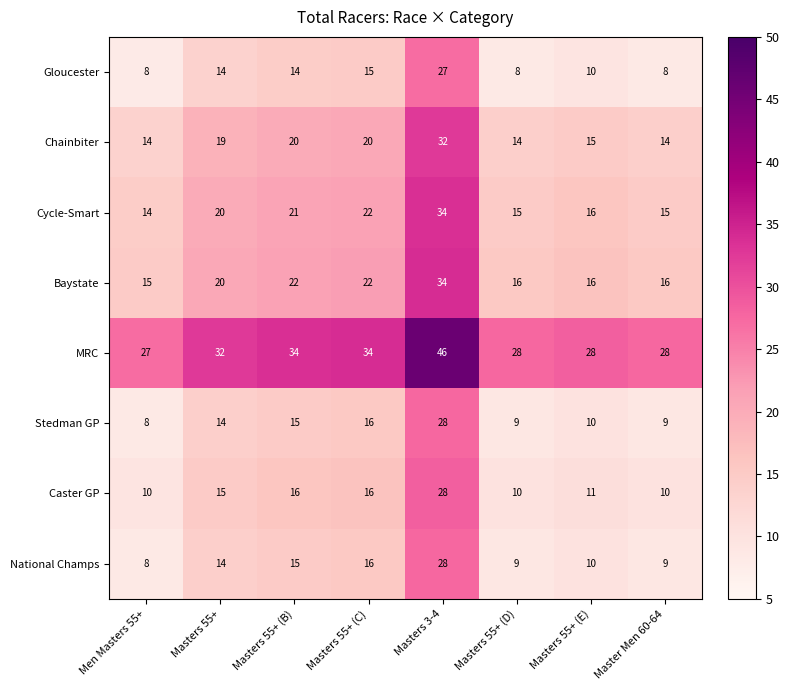

What is the approximate value of Cycle-Smart at Master Men 60-64, to the nearest 10?

20